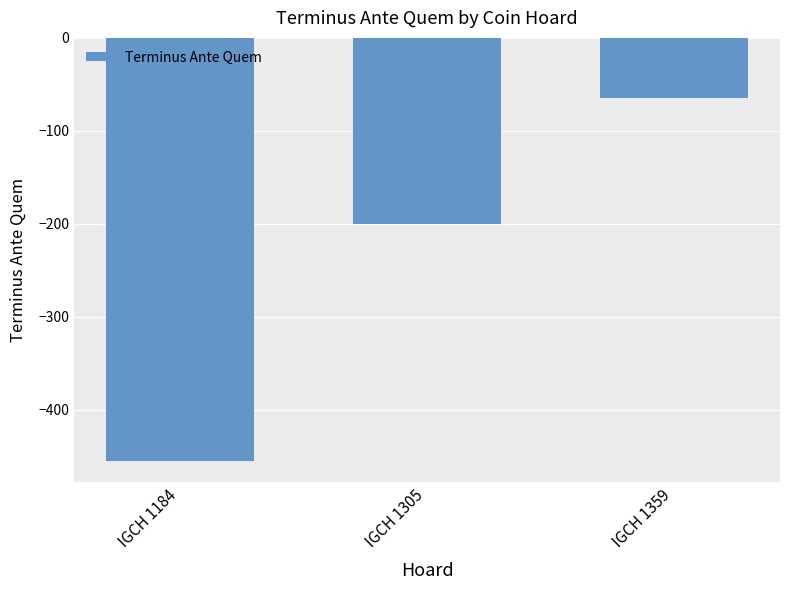

What is the approximate value at IGCH 1359, to the nearest 5?

-65